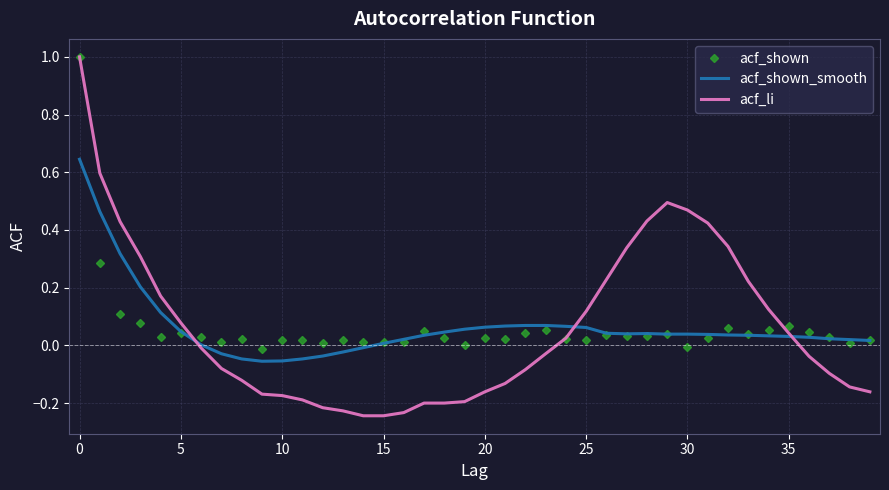

What is the maximum value for acf_shown?

1.0